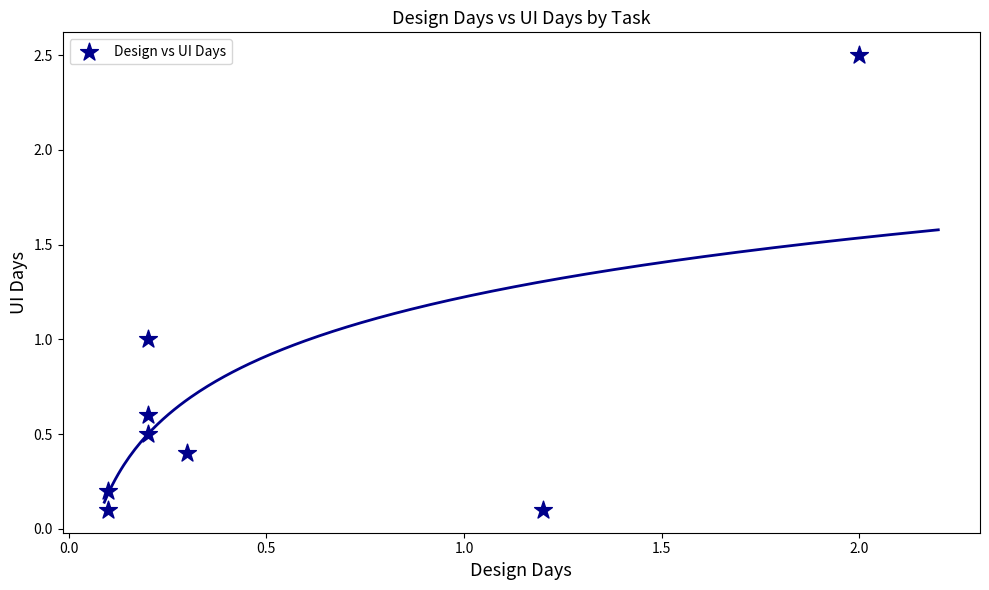

What is the average Y value?

0.7